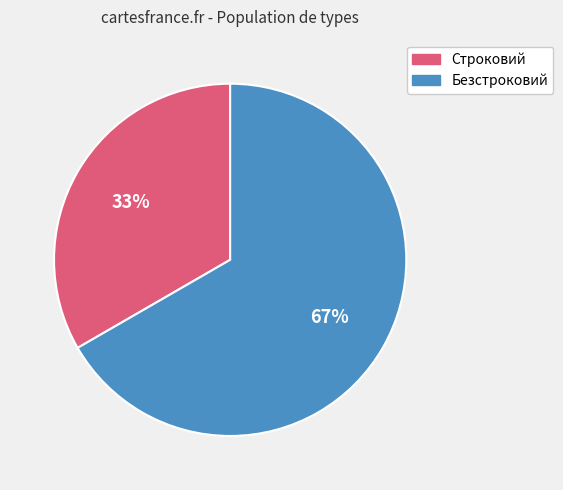

To the nearest percent, what percentage of the pie is Безстроковий?

67%